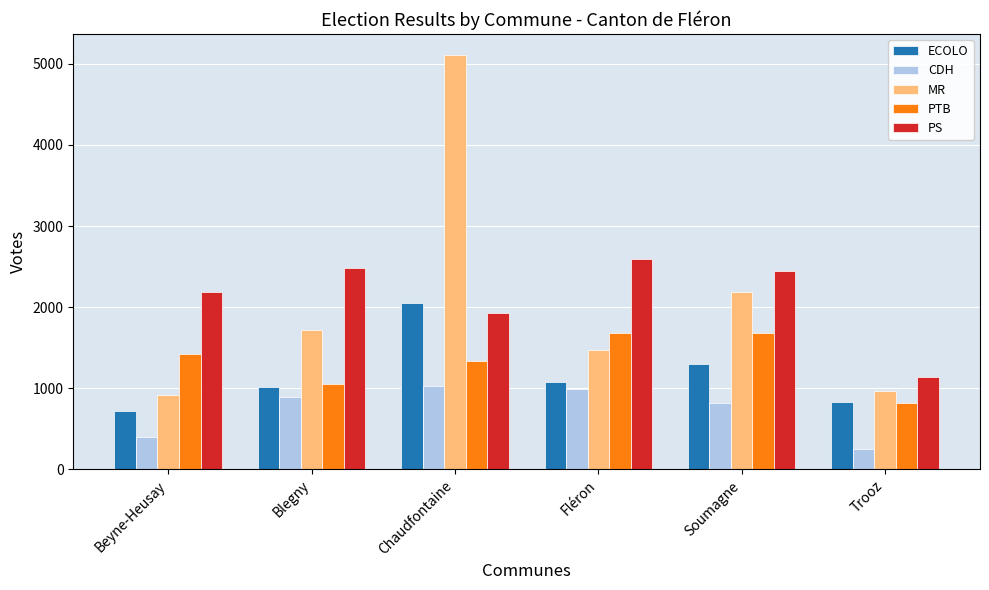

Rank the categories by MR value from lowest to highest.

Beyne-Heusay, Trooz, Fléron, Blegny, Soumagne, Chaudfontaine